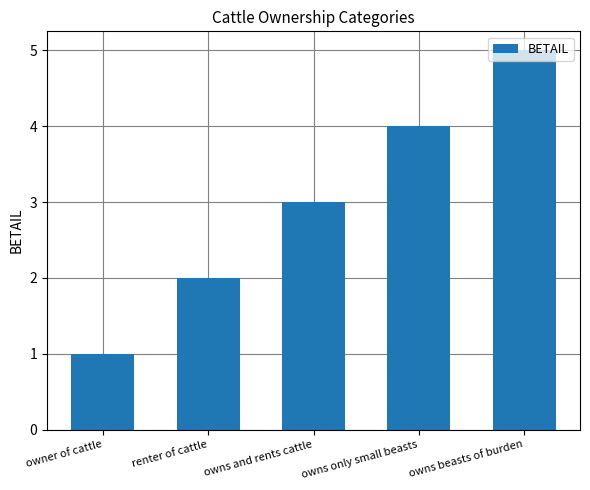

What is the label of the 4th bar from the right?

renter of cattle